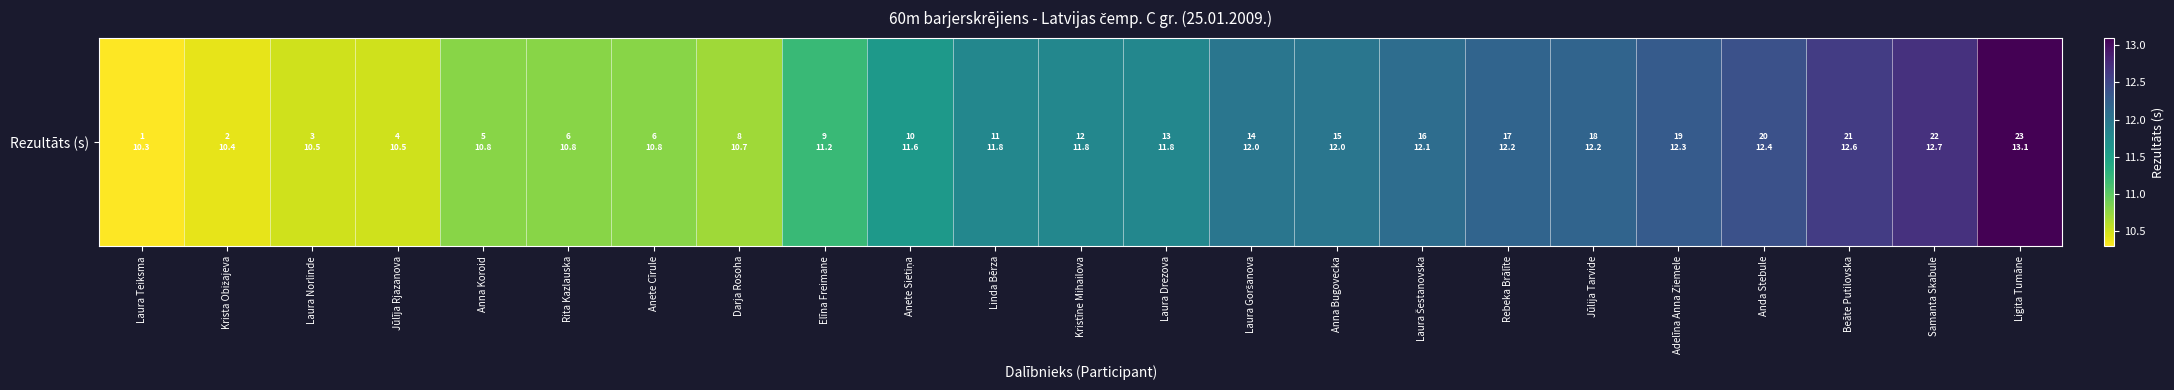

Is it true that the value at Anda Stebule is 12.4?

True